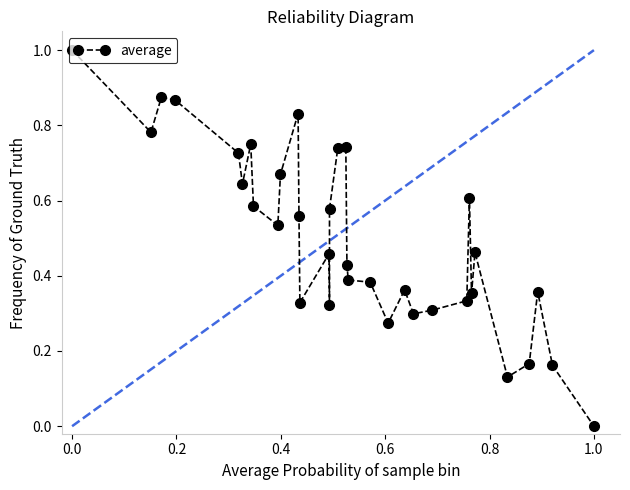

What is the sum of all values?

17.0